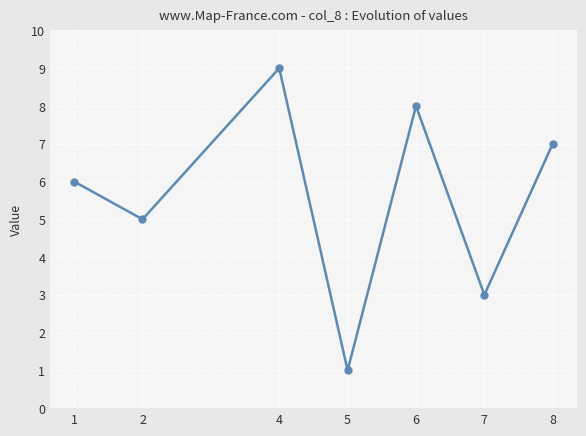

Is this an area chart (filled region under the line)?

No